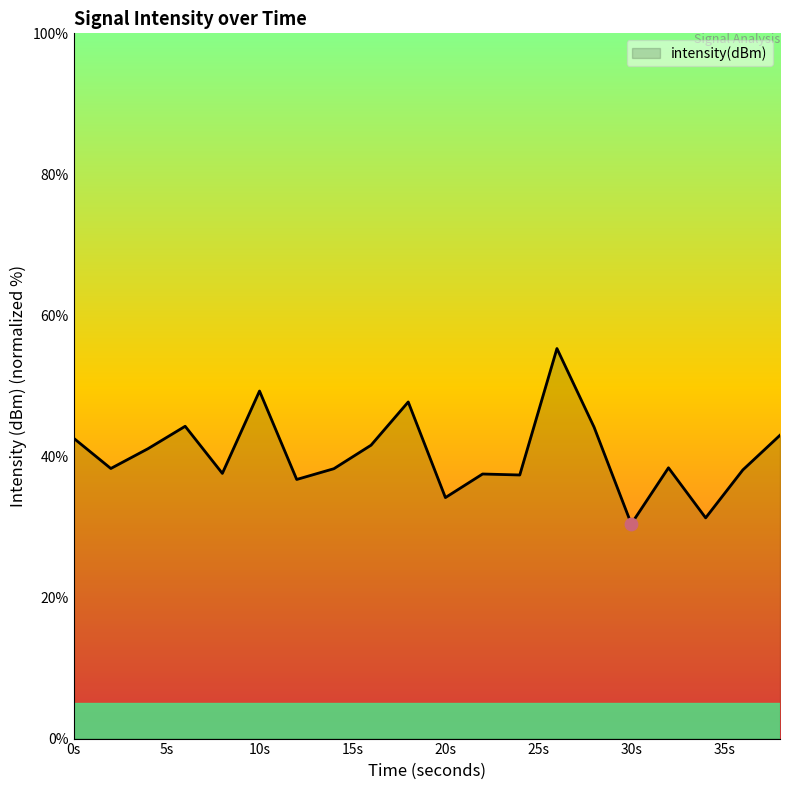

What is the greatest value displayed?

55.3